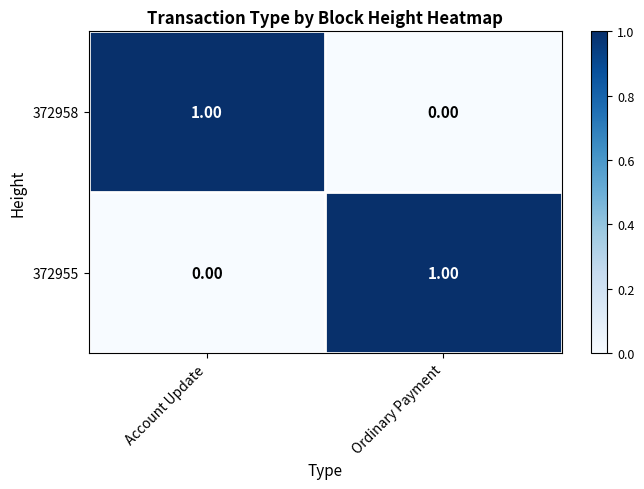

Rank the series at Account Update from lowest to highest value.

372955, 372958